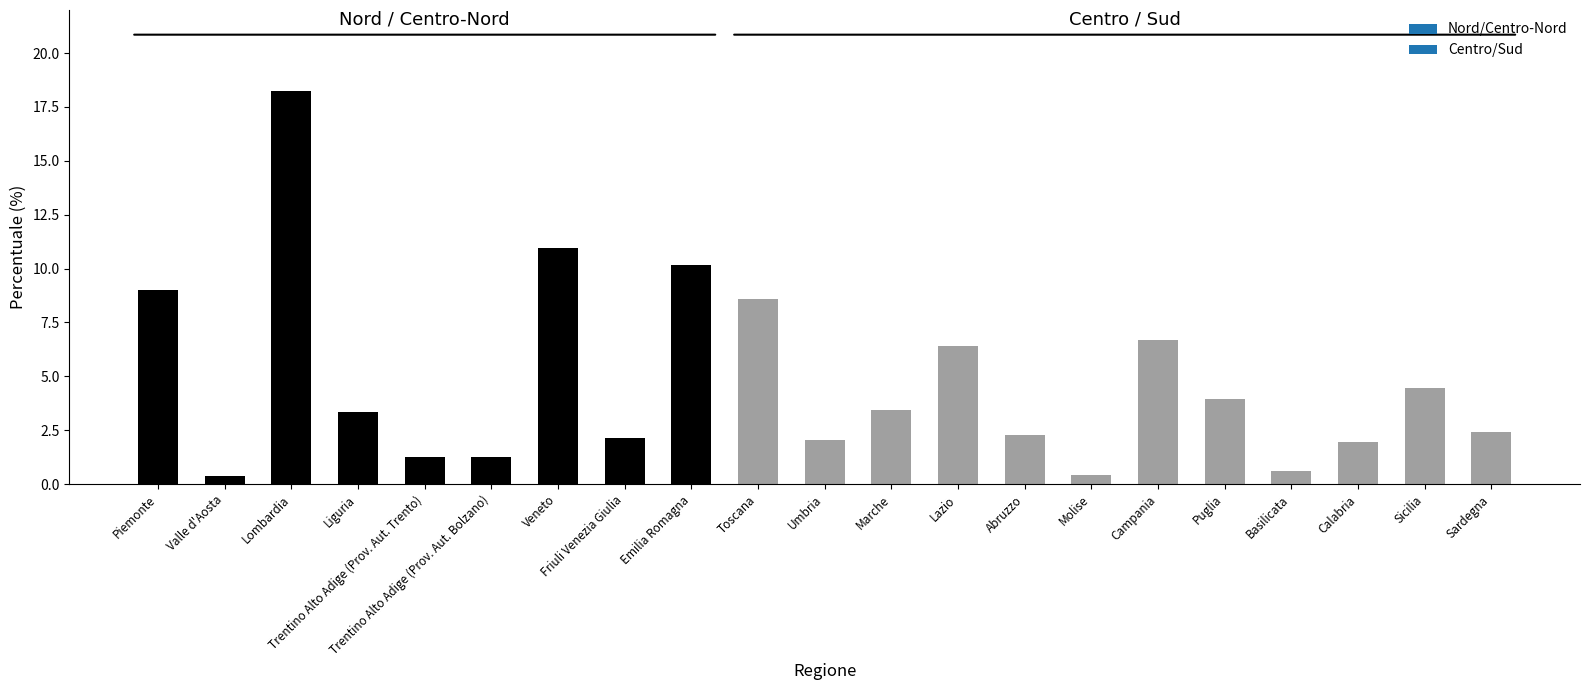

The chart shows a value of 2.3 at Toscana. True or false?

False